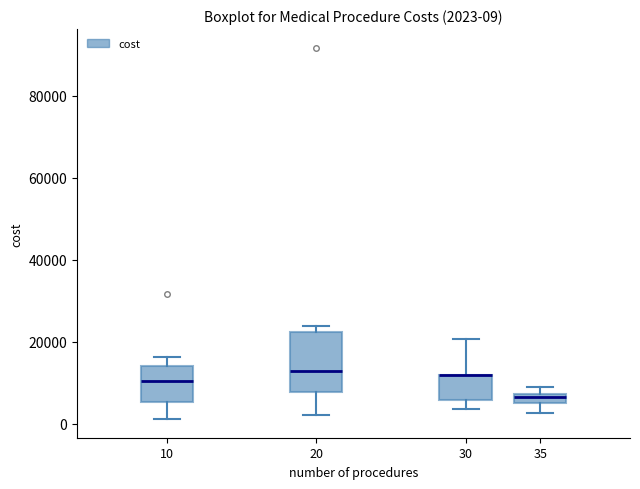

Which box is the tallest, from its lower edge to its upper edge?

20